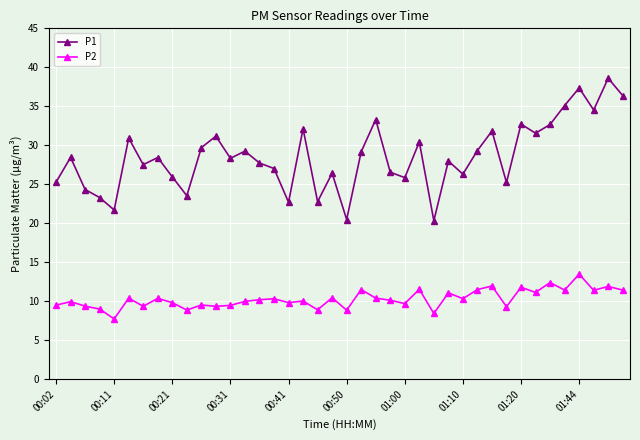

List the series in order of their peak value, lowest first.

P2, P1